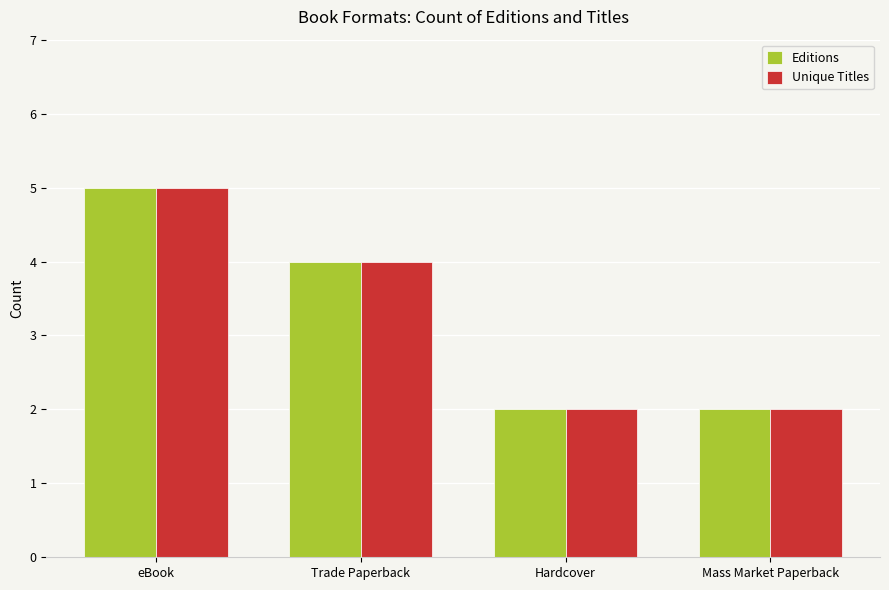

Is it true that Editions equals 4 at Hardcover?

False